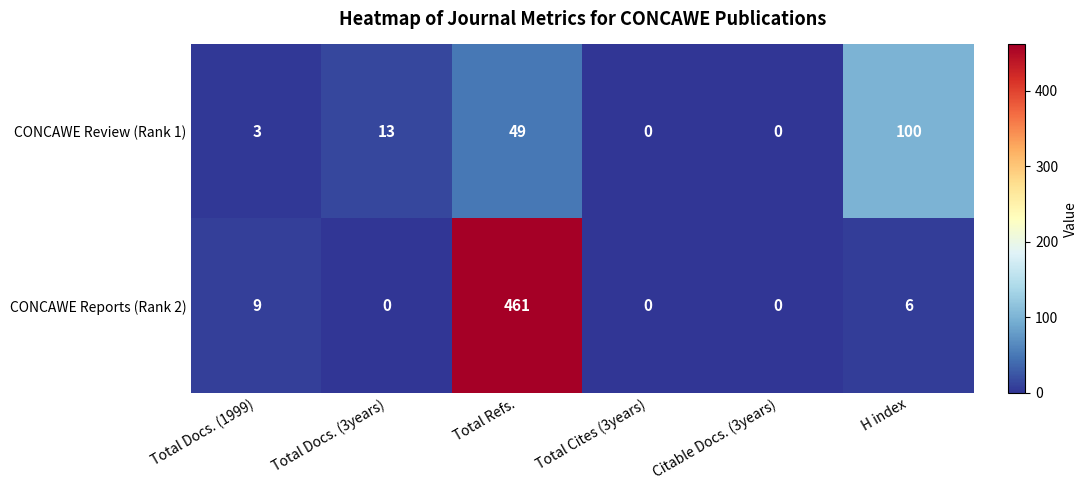

What is the average value of the CONCAWE Reports (Rank 2) series?

79